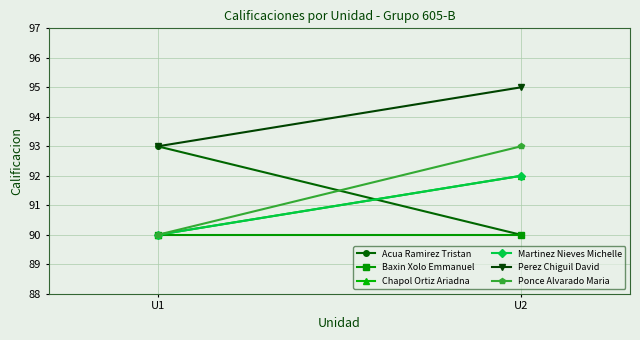

What is the sum of all Perez Chiguil David values?

188